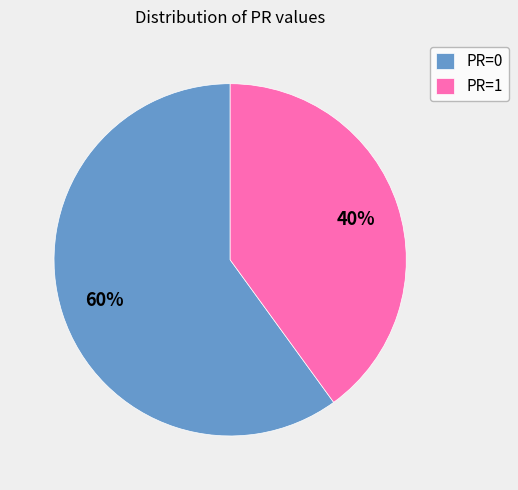

What is the largest slice in the pie chart?

PR=0